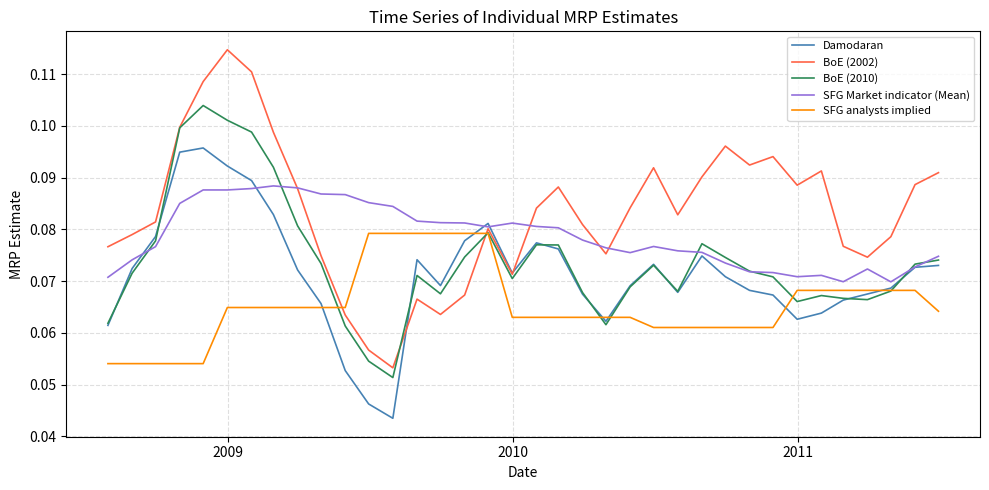

Which series has the largest total across all categories?

BoE (2002)